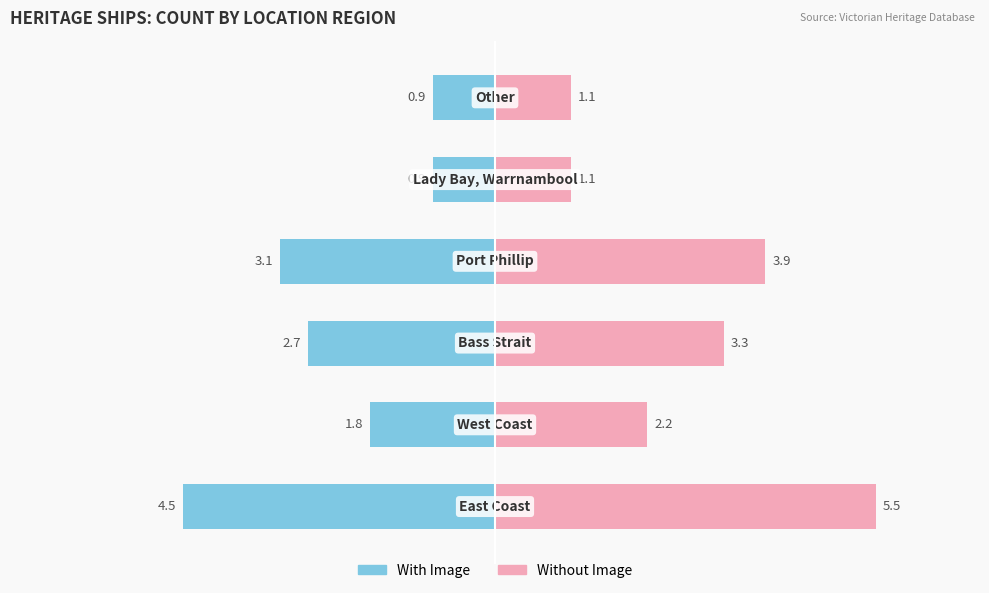

Rank the categories by With Image value from highest to lowest.

4, 5, 1, 2, 3, 0